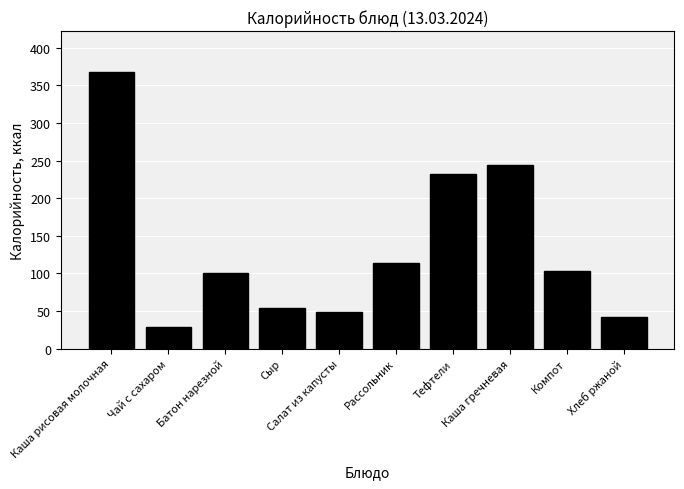

What is the label of the 6th bar from the right?

Салат из капусты